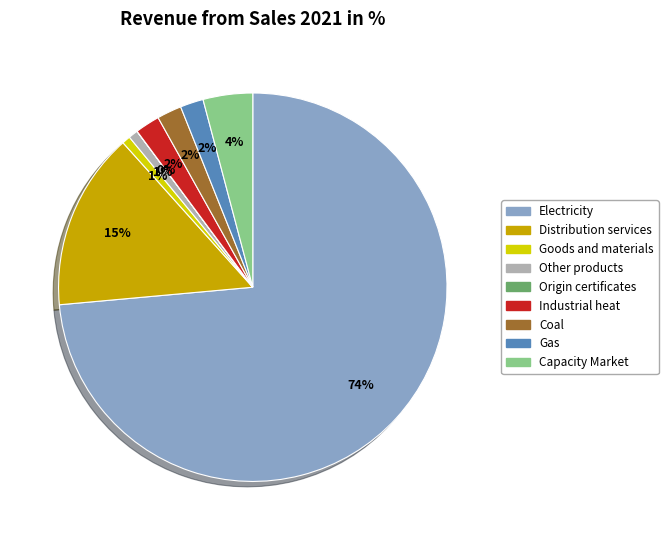

To the nearest percent, what is the average slice percentage?

11%